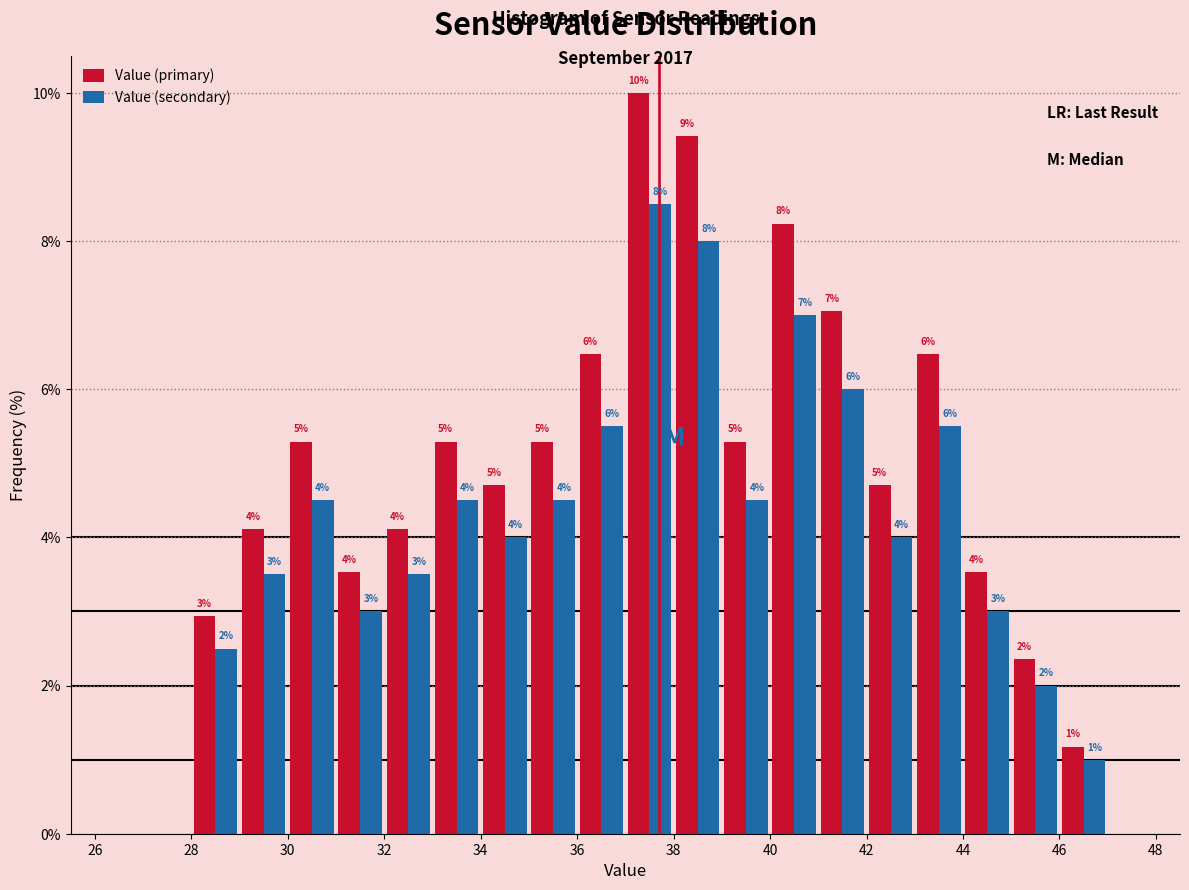

In the Value (secondary) series, which range on the x-axis has the tallest bar?

37 to 38